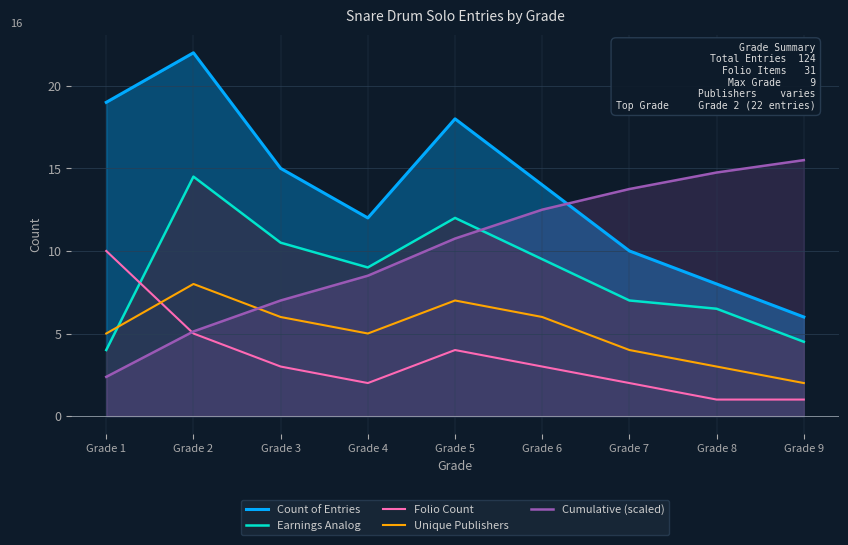

Rank the categories by Earnings Analog value from highest to lowest.

Grade 2, Grade 5, Grade 3, Grade 6, Grade 4, Grade 7, Grade 8, Grade 9, Grade 1